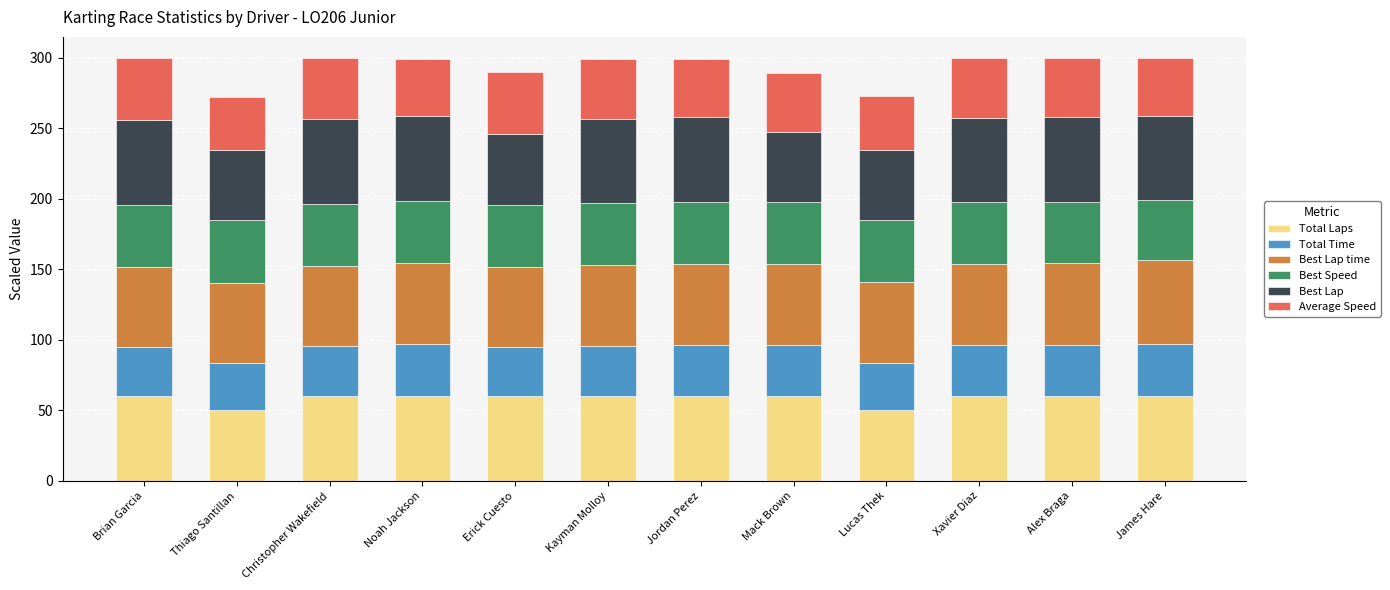

What is the total value across all series at Noah Jackson?

299.1